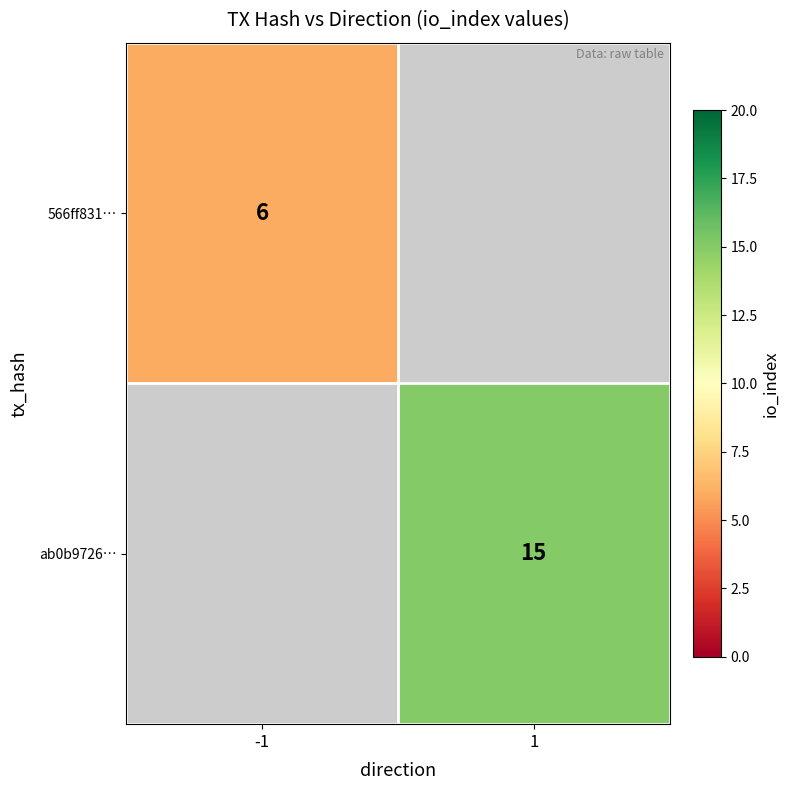

True or false: ab0b9726… has a value of 15 at 1.

True